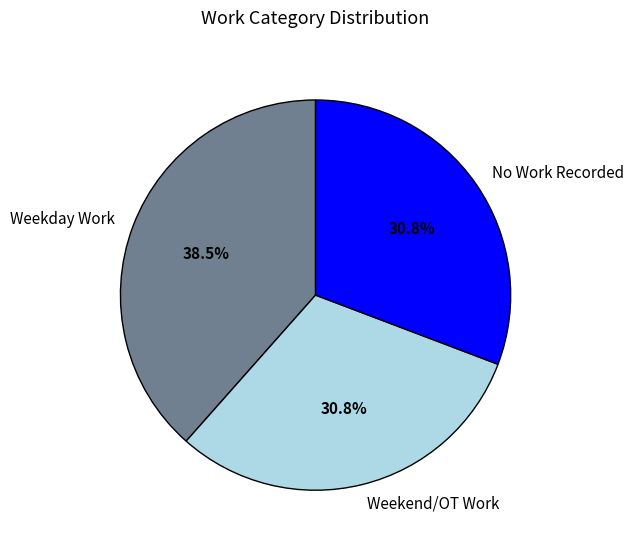

How many slices are in this pie chart?

3